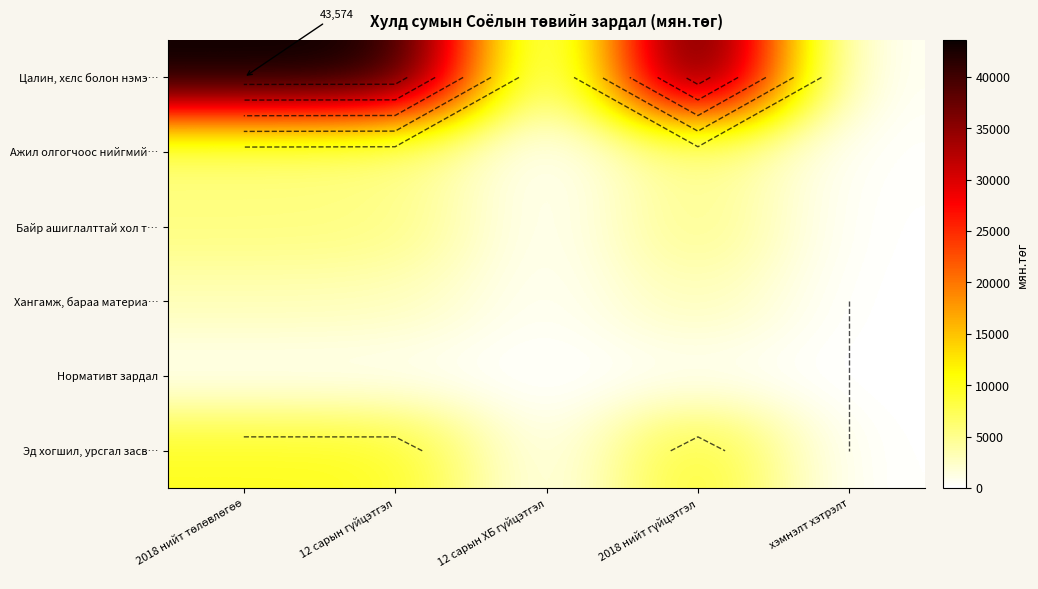

Which category has the highest value across all series?

2018 нийт төлөвлөгөө